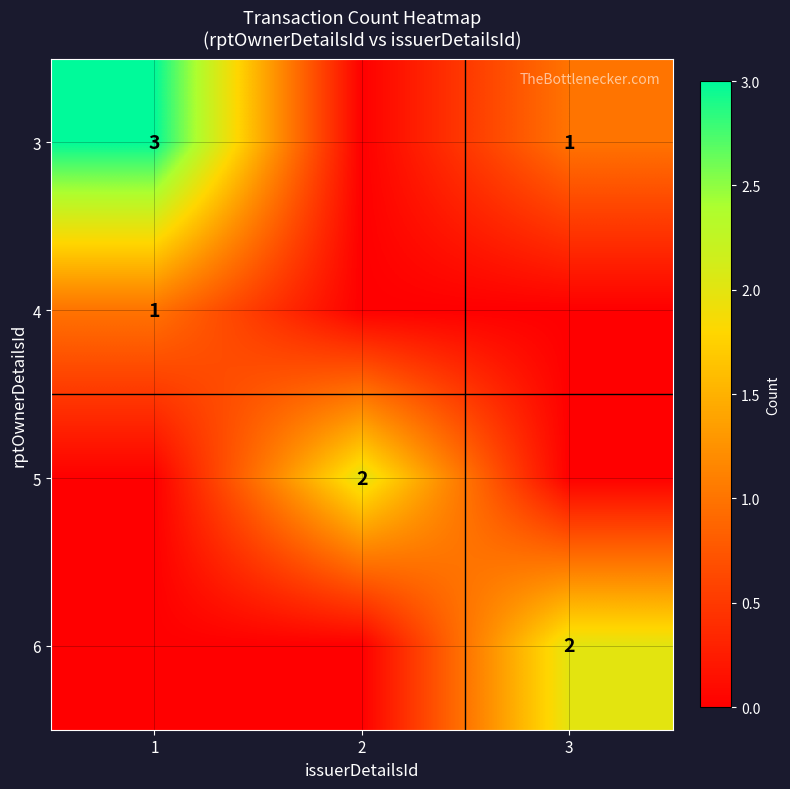

Is the value of 3 at 1 greater than the value of 4 at 1?

Yes